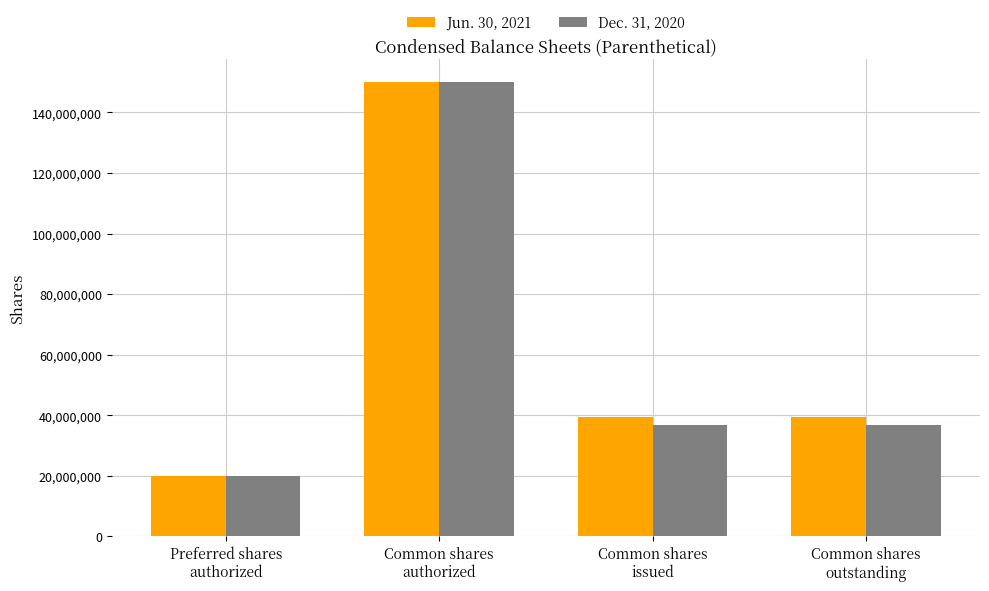

What is the sum of all Dec. 31, 2020 values?

243562000